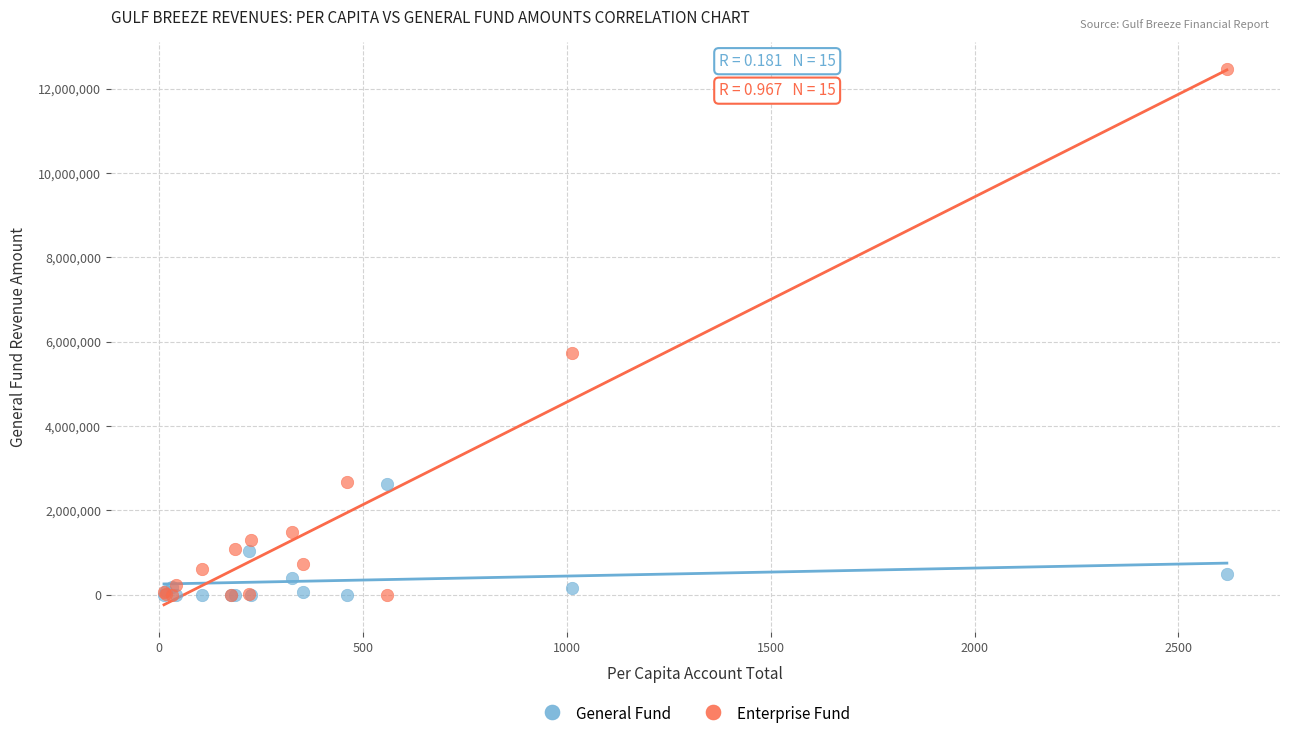

In the Enterprise Fund series, what Y value is closest to 6229177?

5738935